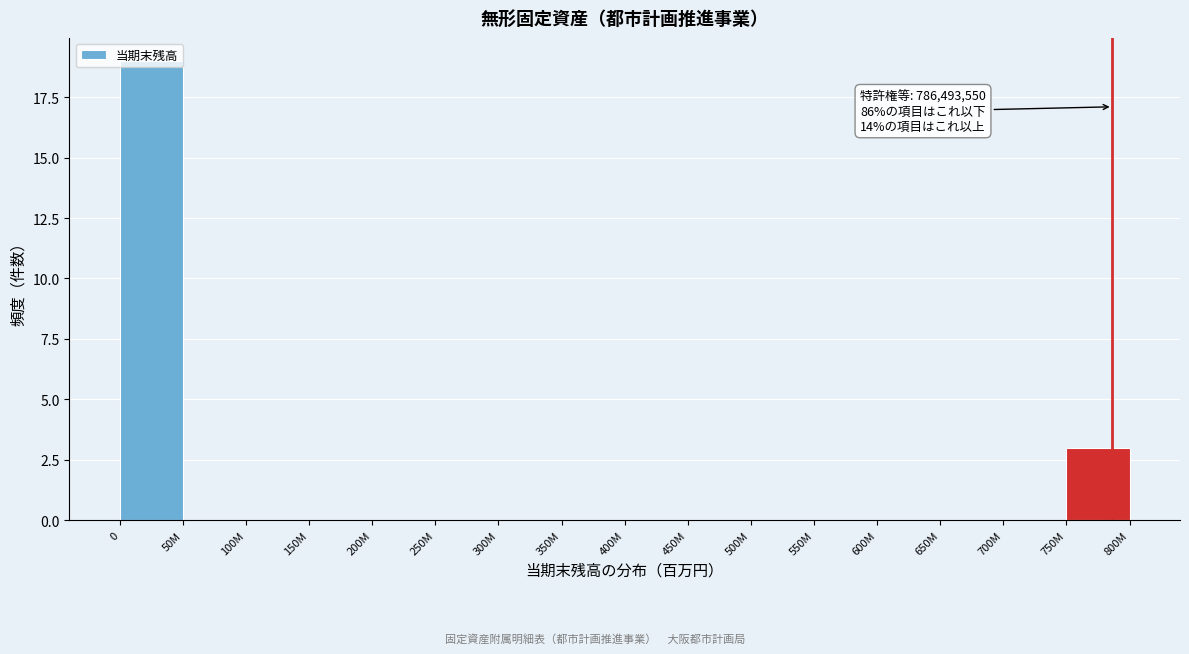

What is the maximum value shown in the chart?

19